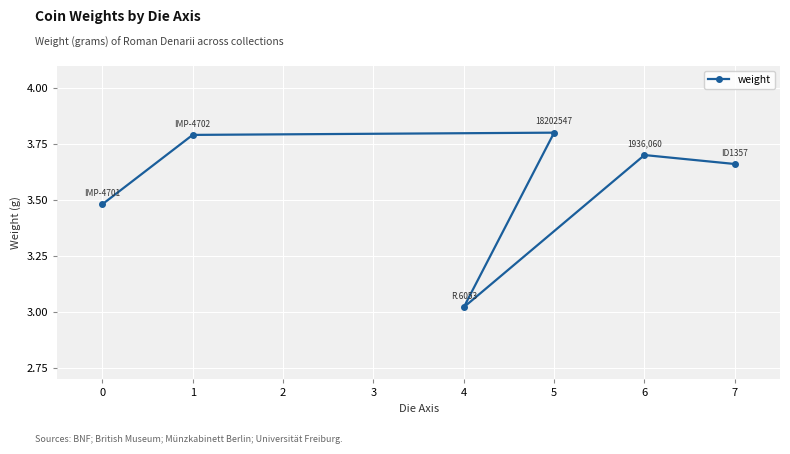

Which has a higher value, 6 or 0?

6